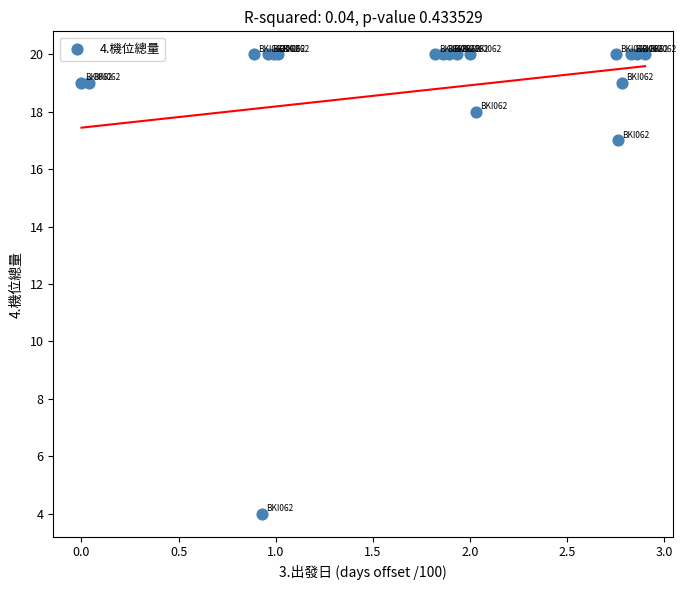

What Y value in the scatter plot is closest to 12?

17